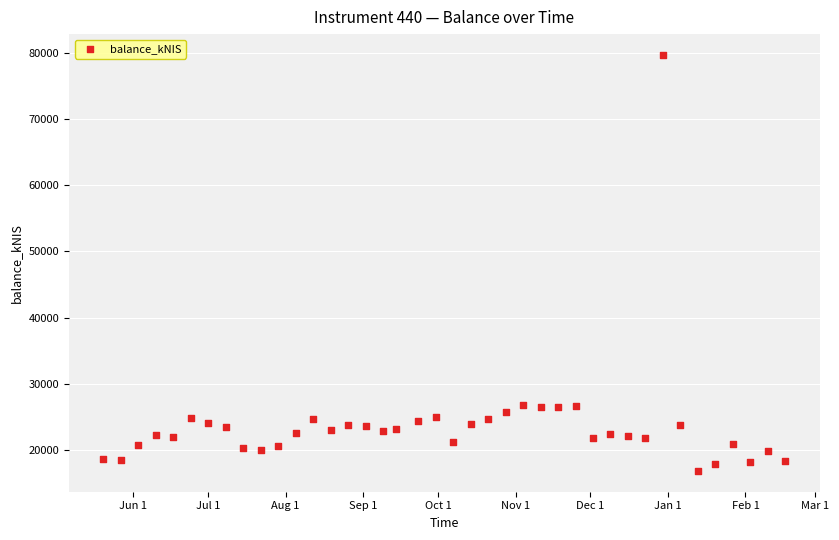

What is the range of Y values (max minus min)?

62953.4